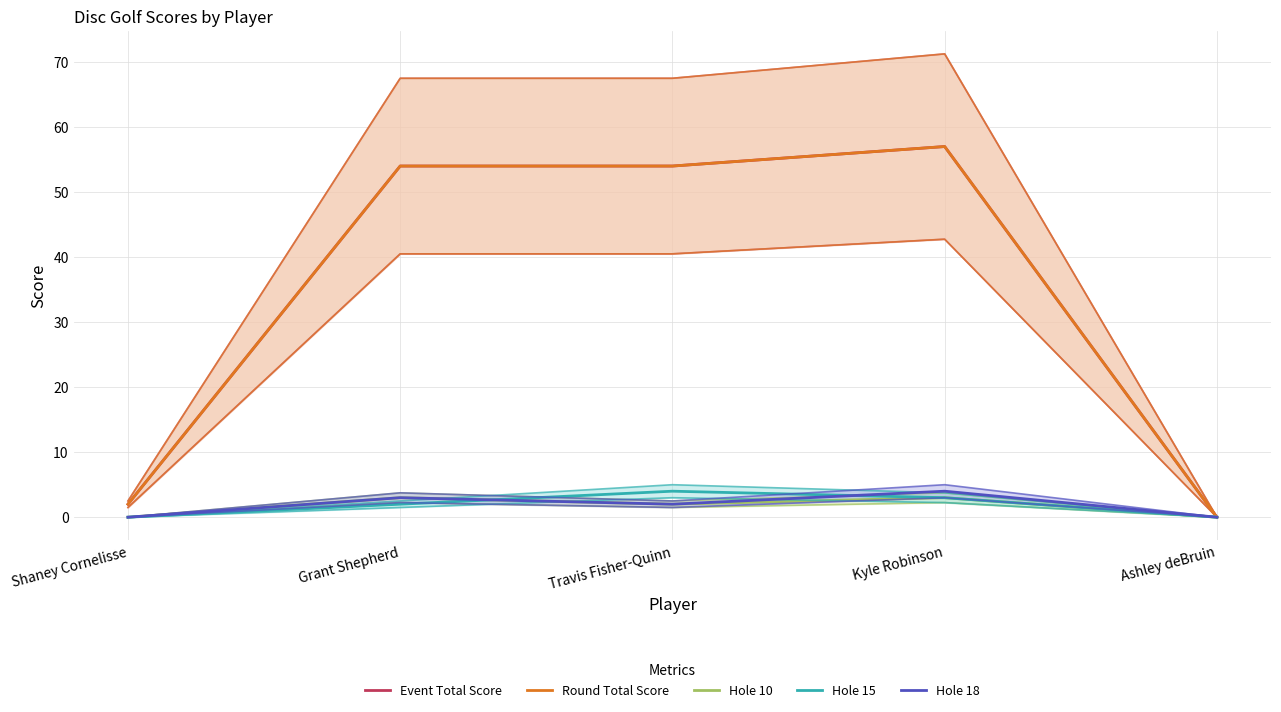

Is it true that Hole 15 equals 6 at Travis Fisher-Quinn?

False